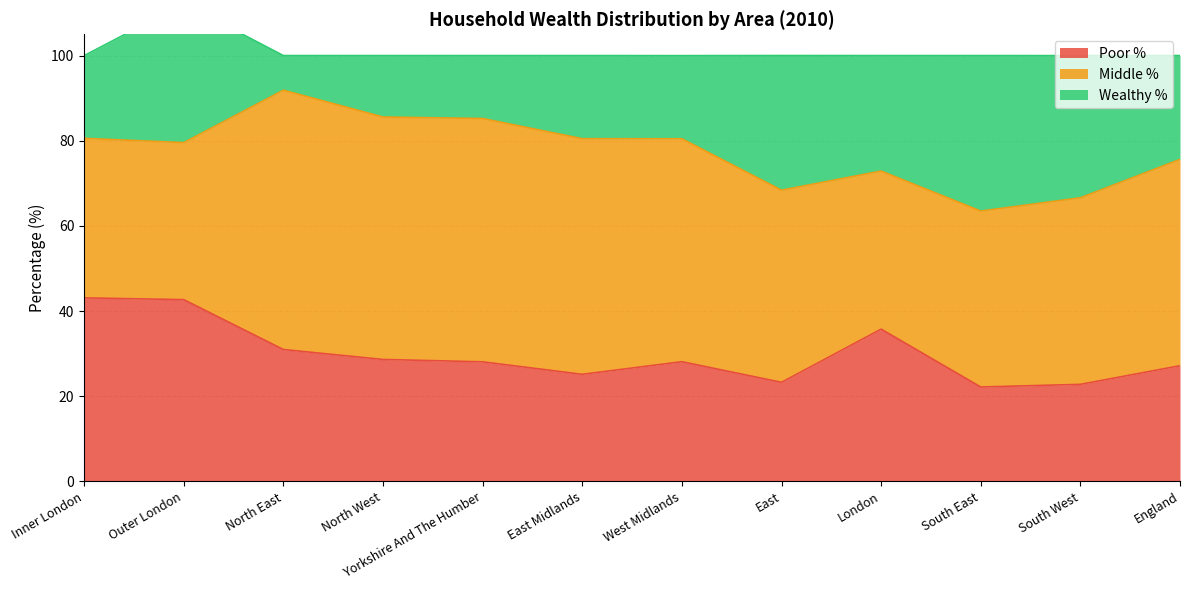

Between South West and North West, which is larger?

North West